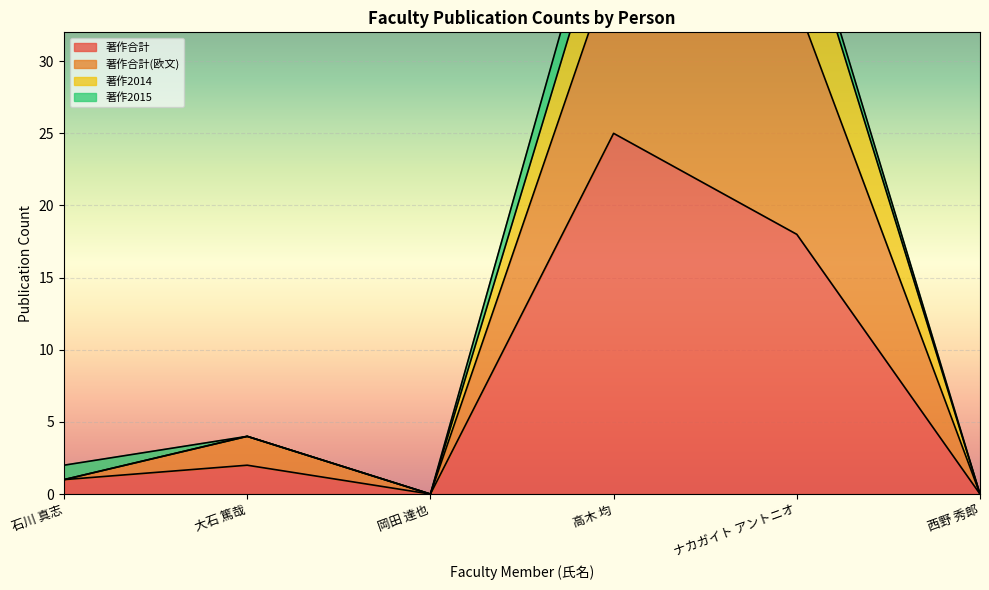

What is the difference between the maximum and minimum values in the 著作合計(欧文) series?

42